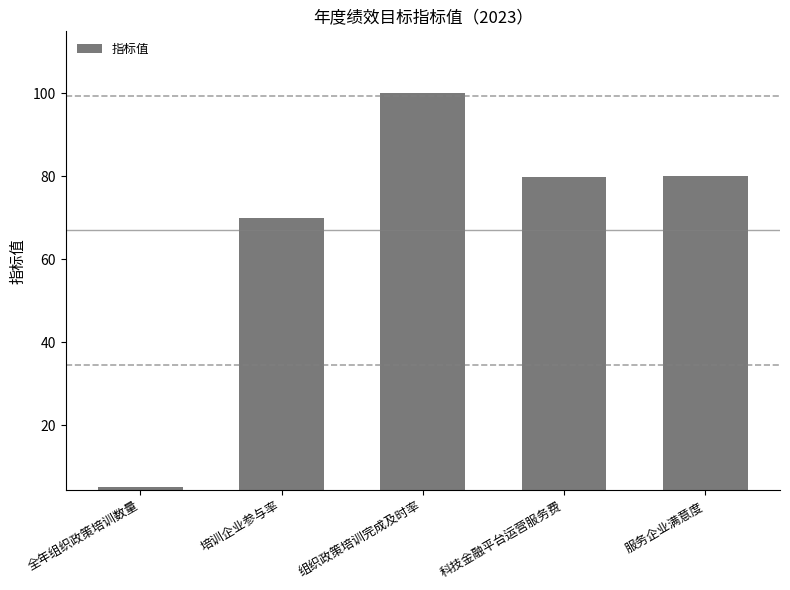

What is the difference between the second highest and second lowest values?

10.0